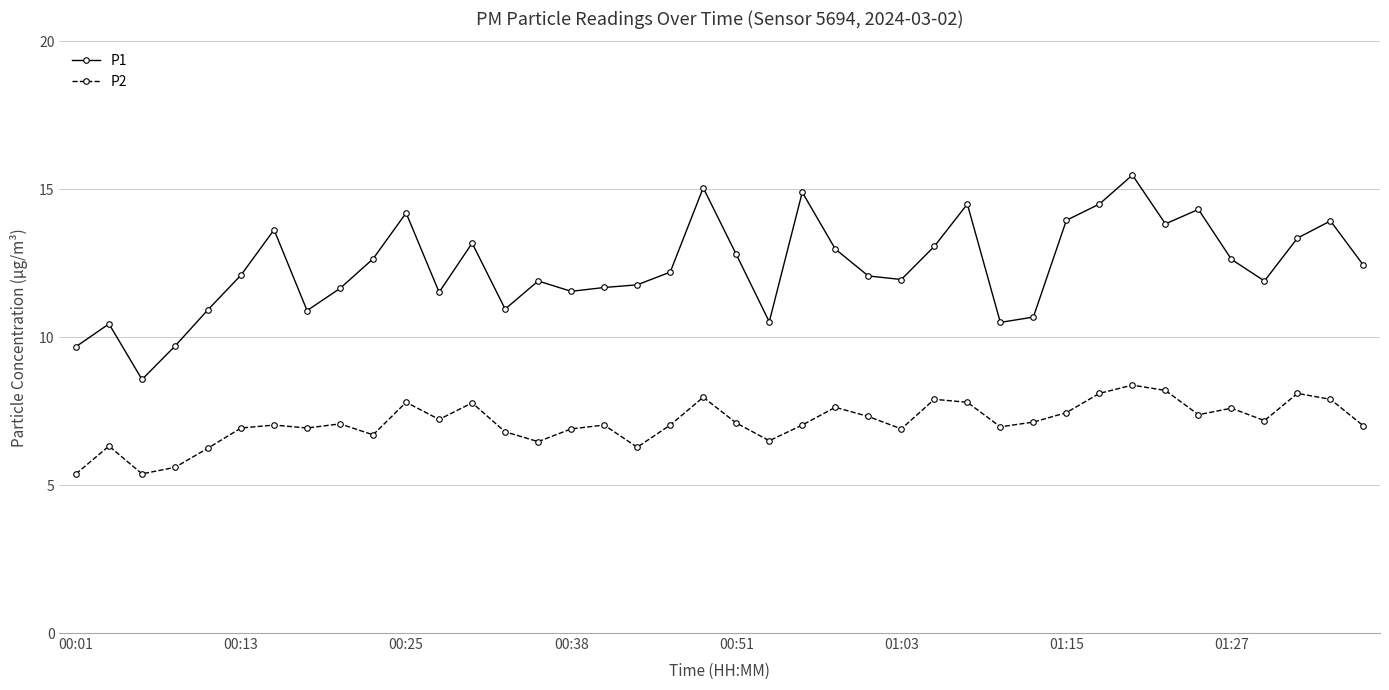

Which series has the largest total across all categories?

P1